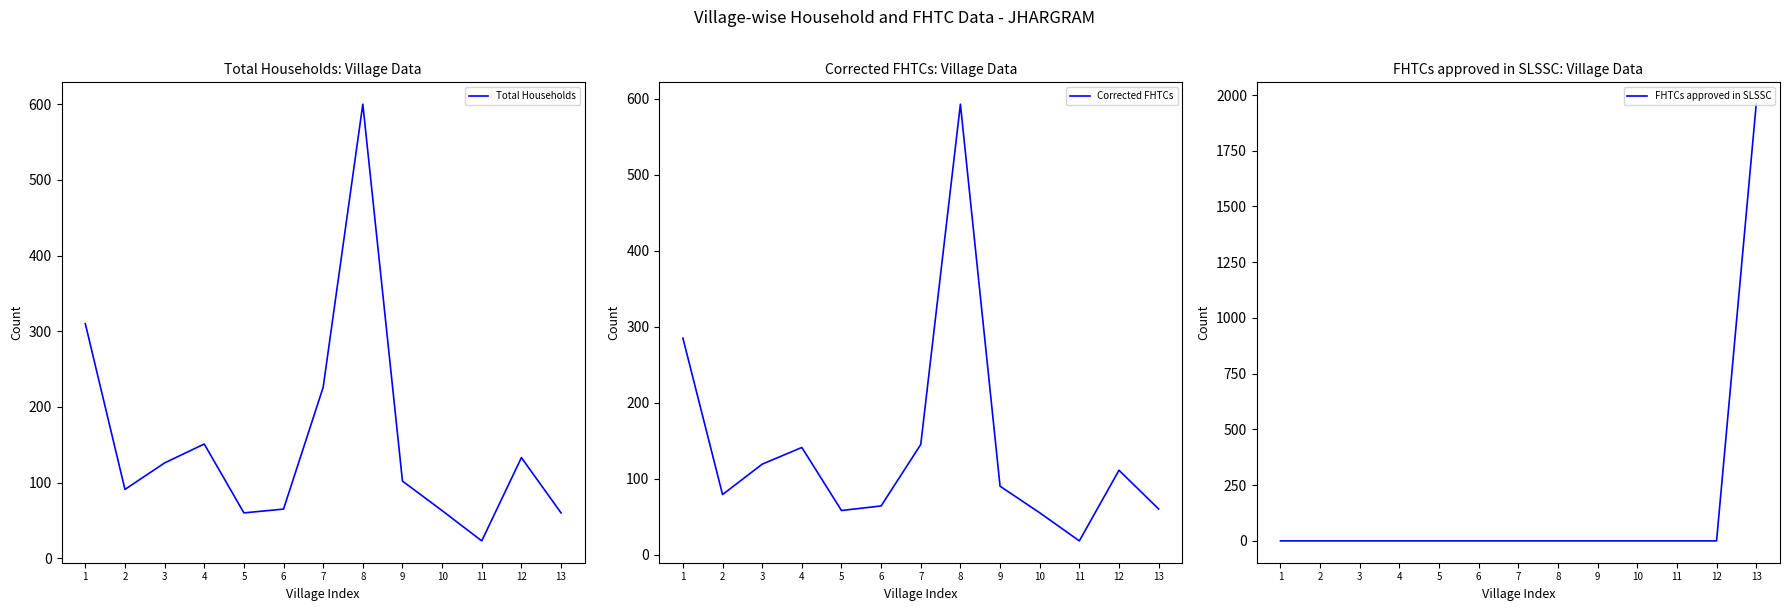

What value does the Total Households series have at 12?

133